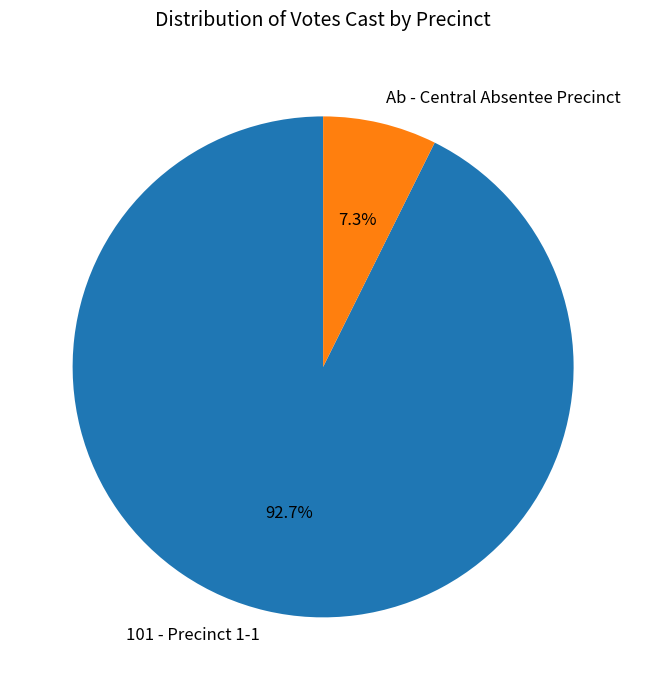

Count the number of slices in the pie.

2